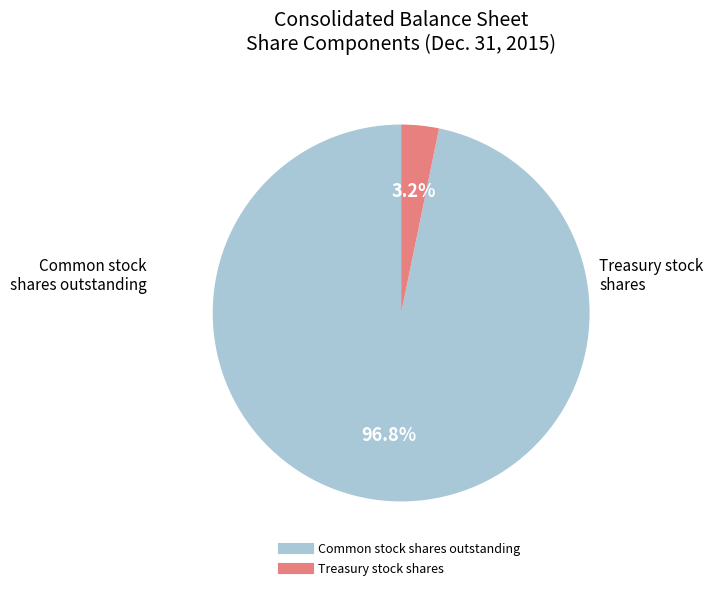

Is there any slice that represents more than half of the pie?

Yes